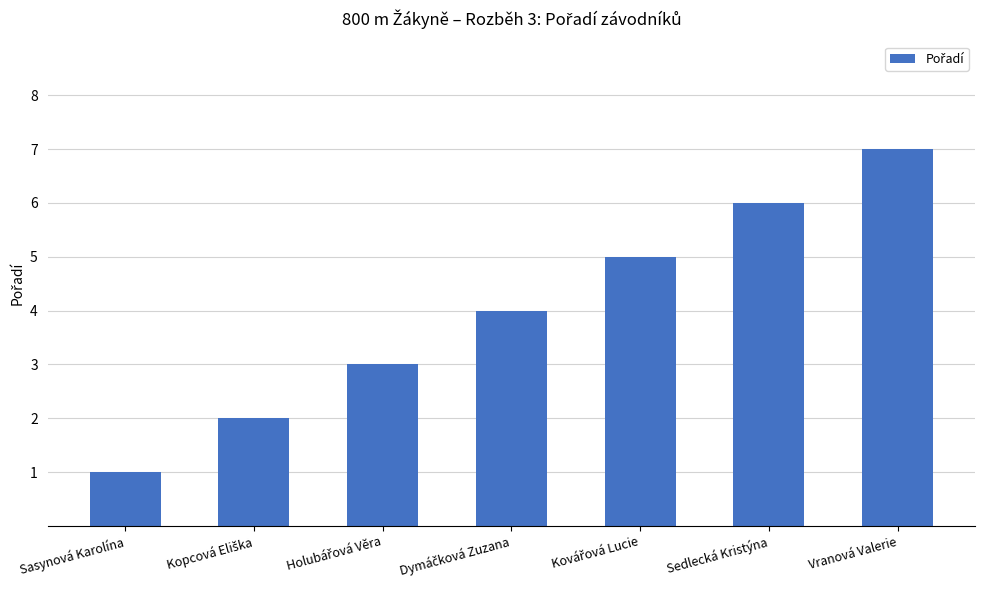

What is the sum of all values?

28